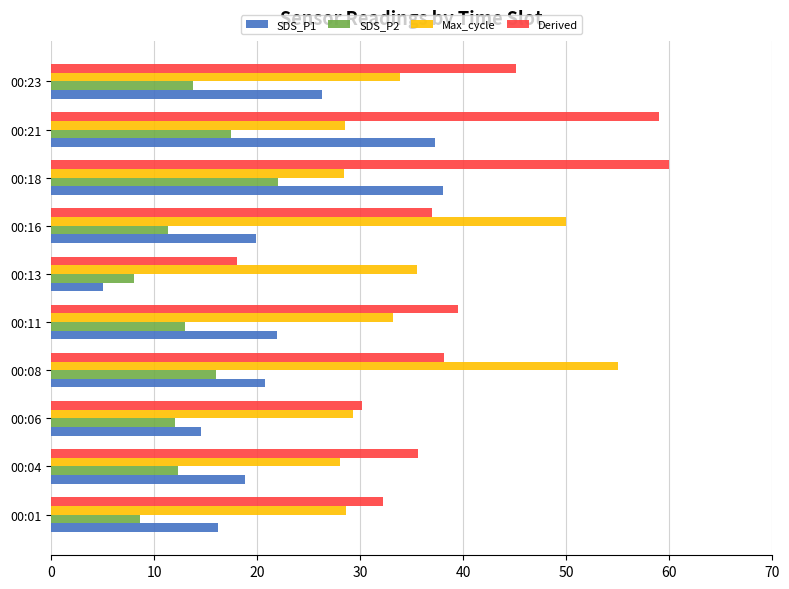

What is the sum of all Derived values?

394.8